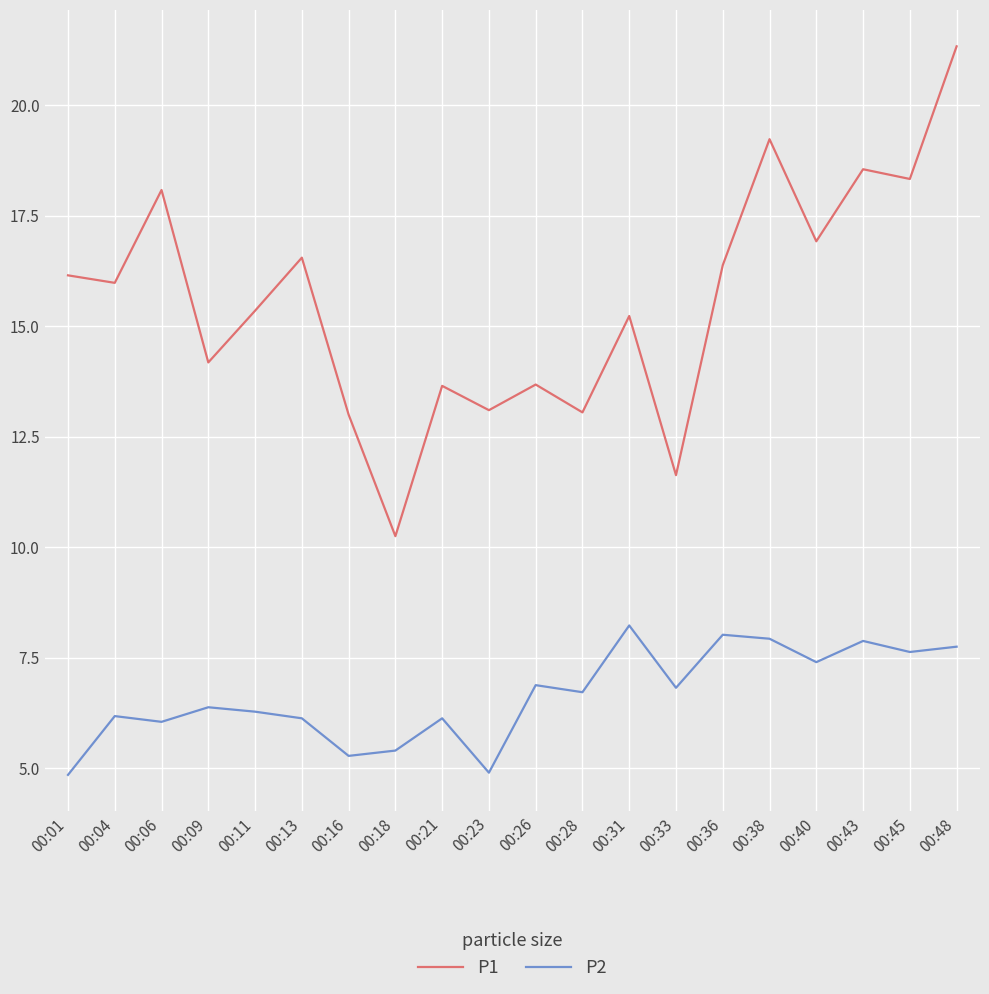

True or false: P1 and P2 intersect in this chart.

False